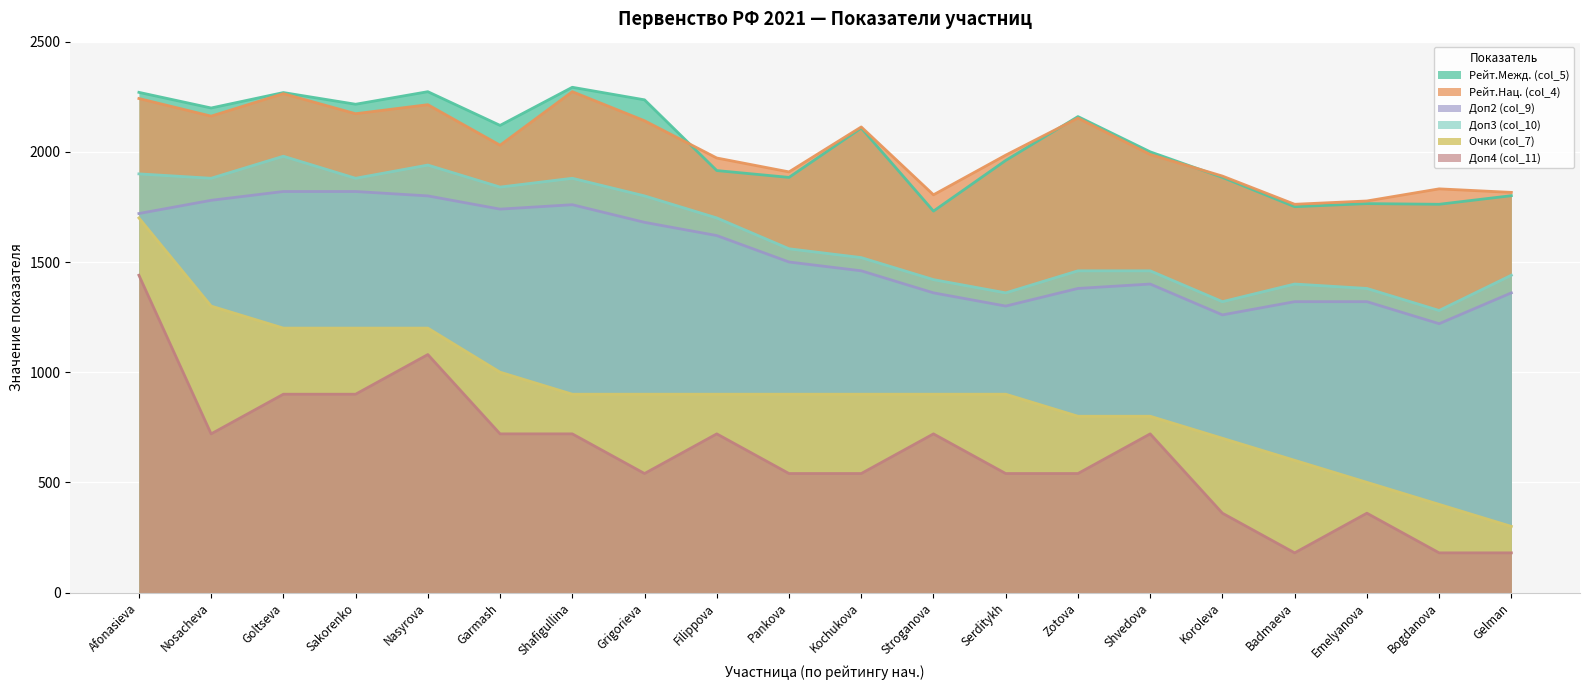

Which category has the highest value in the Доп3 (col_10) series?

Goltseva